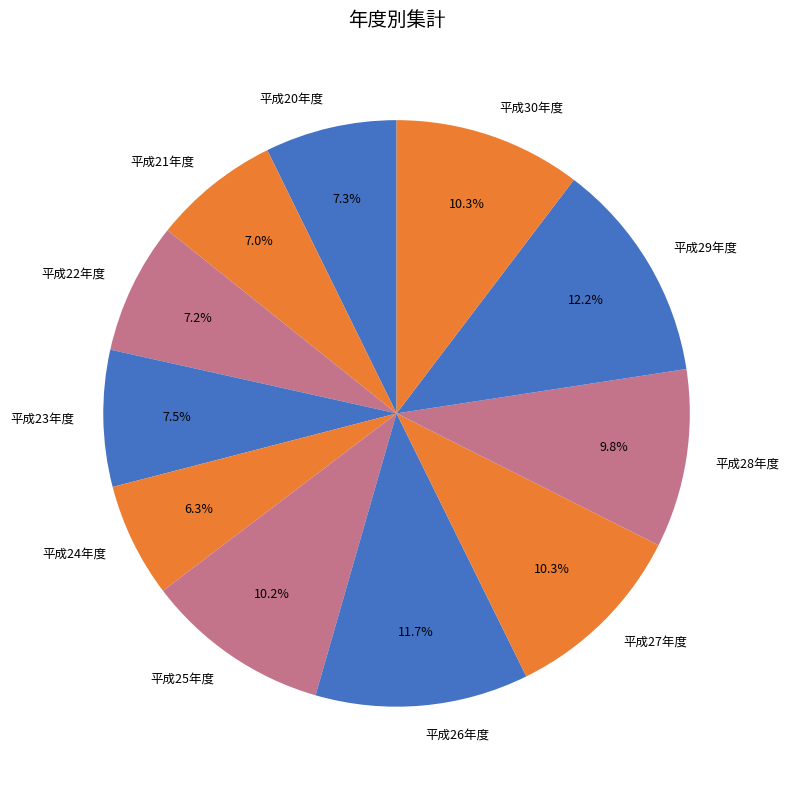

How many segments does this pie chart have?

11